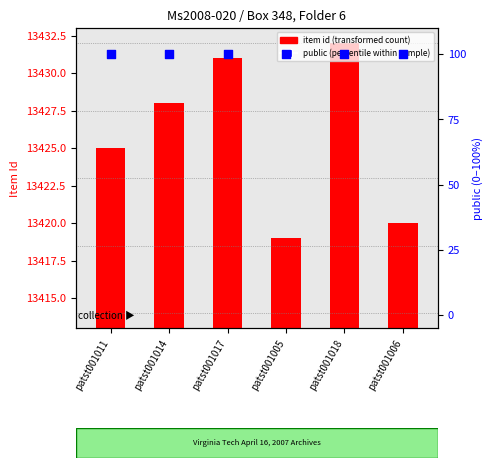

At which category is the sum across all series the highest?

patst001018